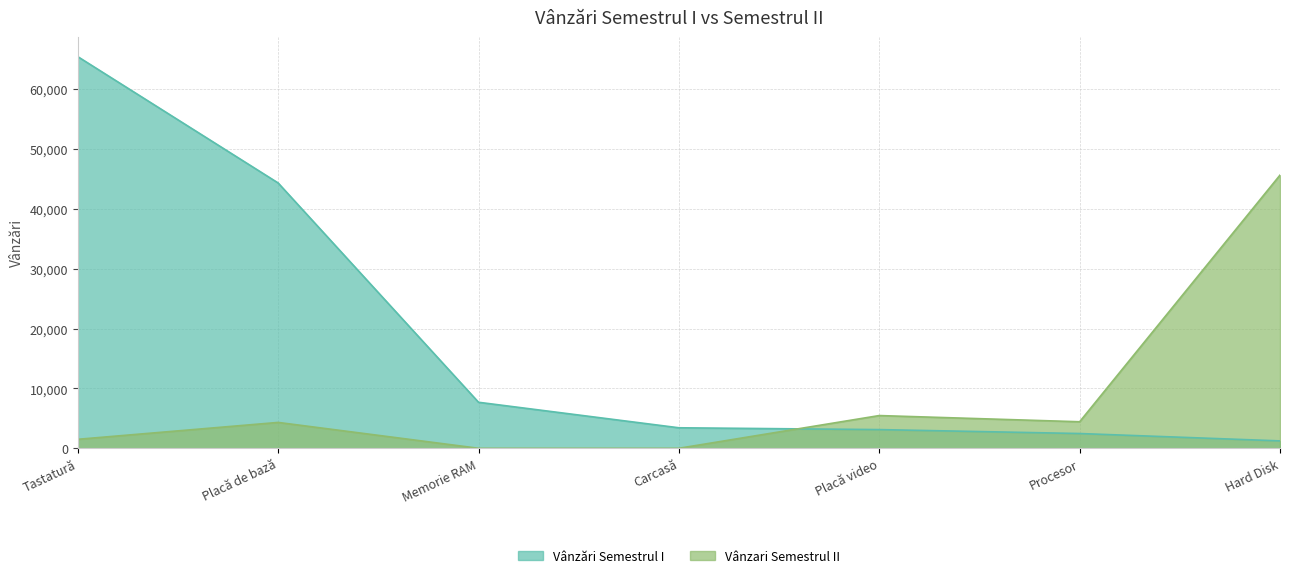

Between Hard Disk and Tastatură, which is larger?

Tastatură